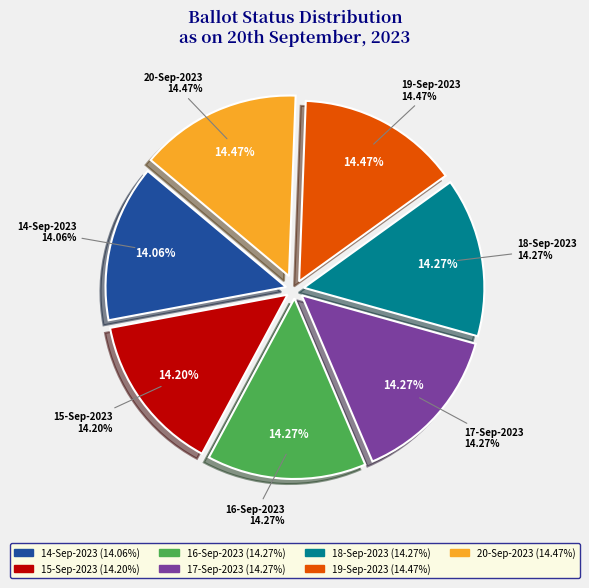

Is it true that 17-Sep-2023 is 14% of the pie?

True